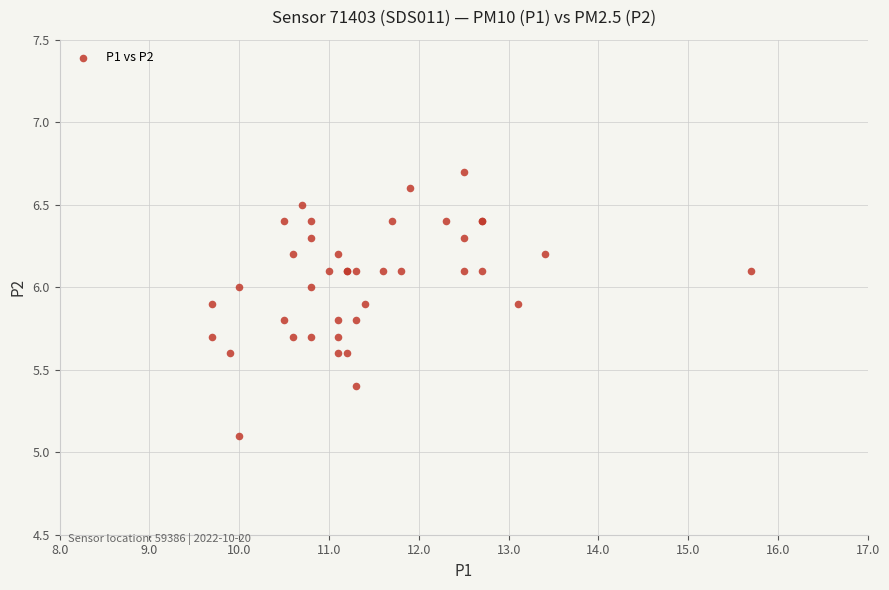

What Y value in the scatter plot is closest to 5?

5.1